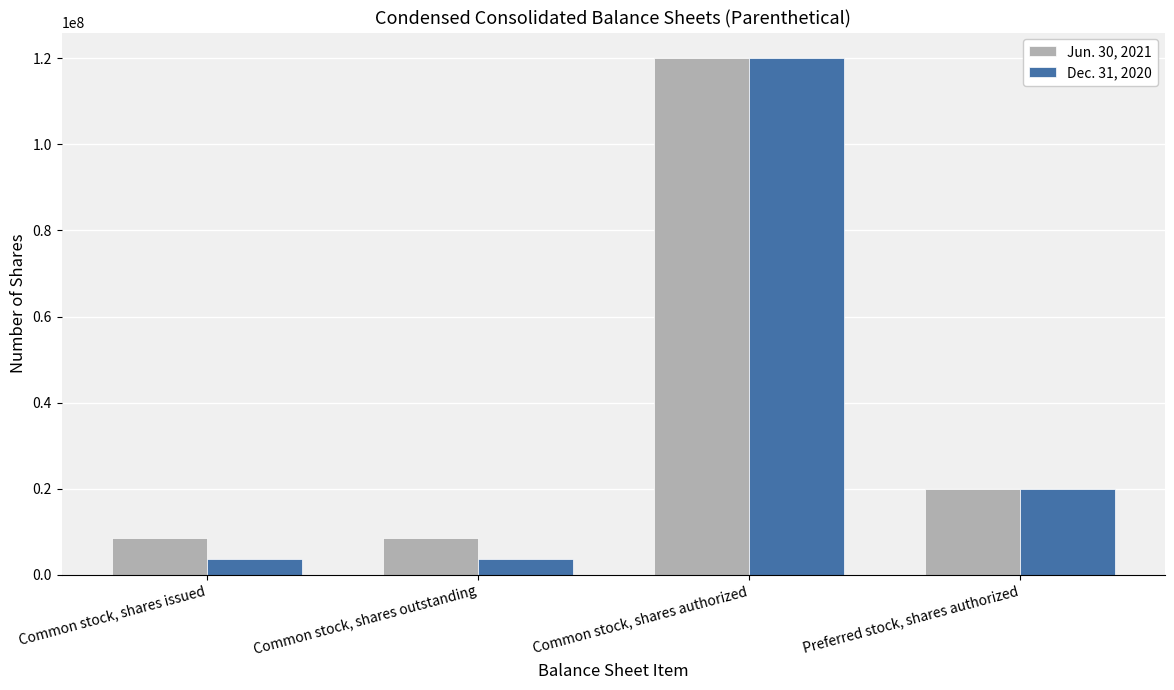

Rank the series by their average value, from lowest to highest.

Dec. 31, 2020, Jun. 30, 2021